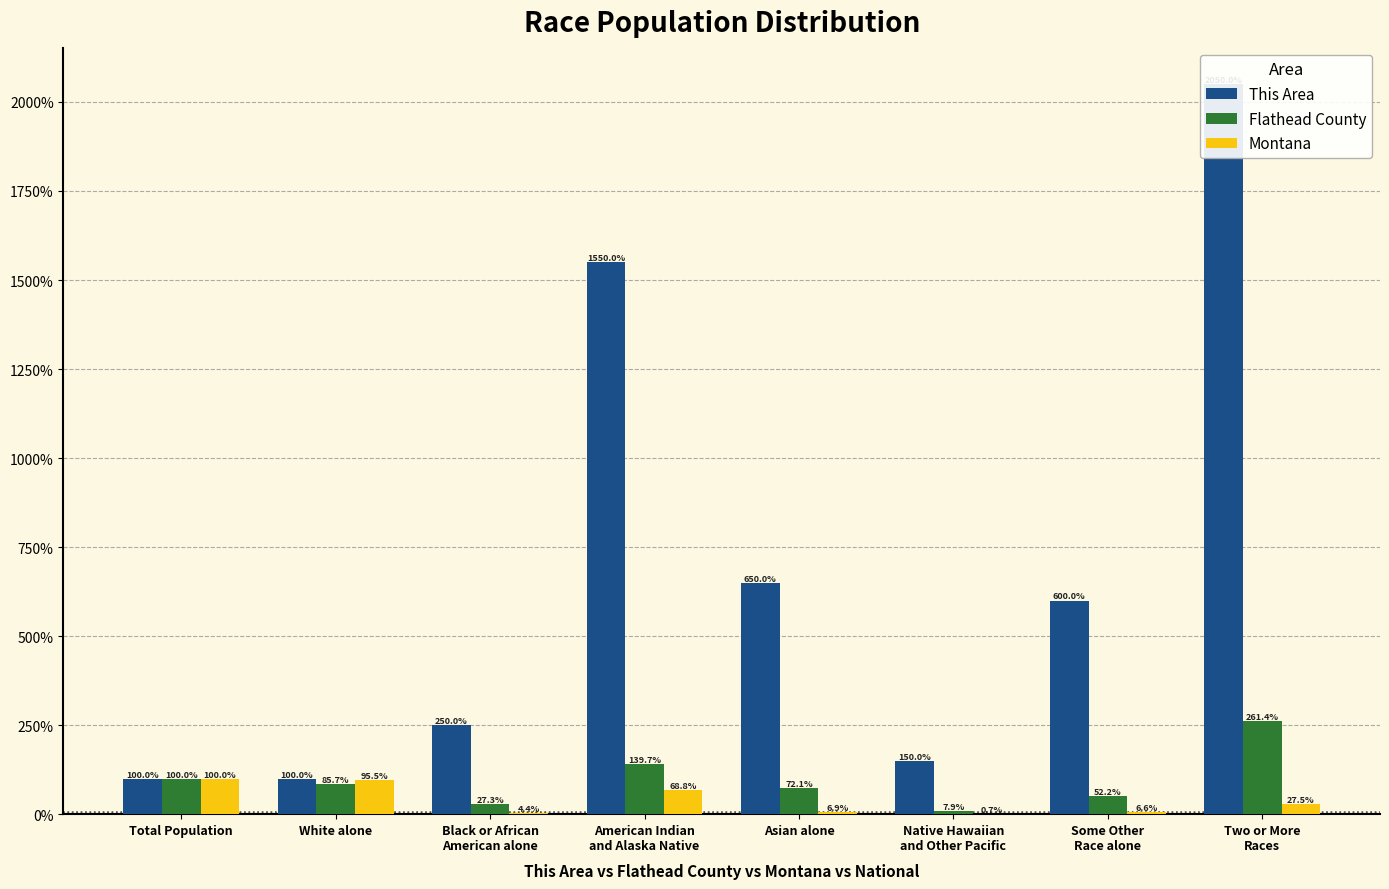

What is the difference between the second highest and minimum values in the This Area series?

1450.0